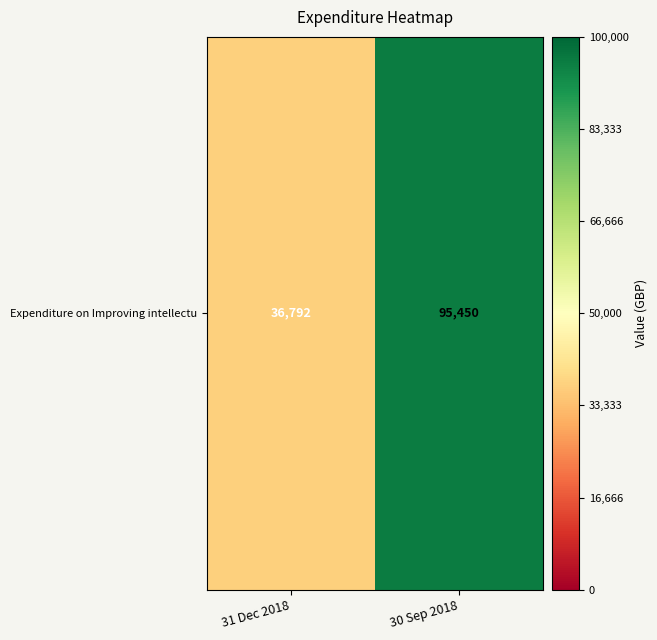

Which label corresponds to the largest value in the chart?

30 Sep 2018